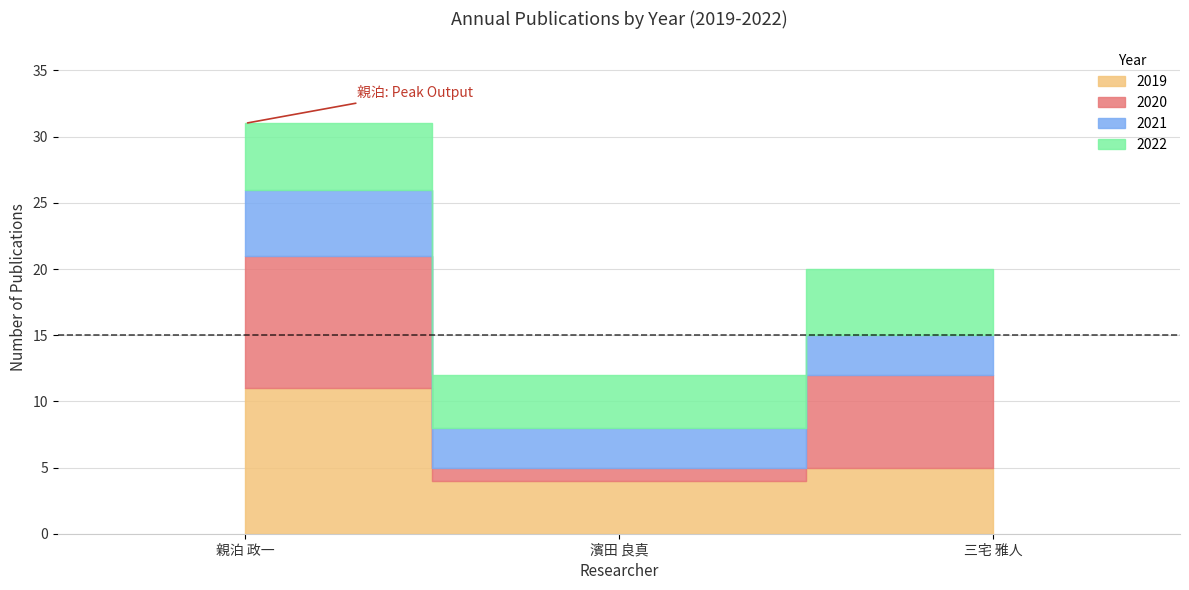

Where is 著作(欧文)合計 nearest to the value 51?

三宅 雅人